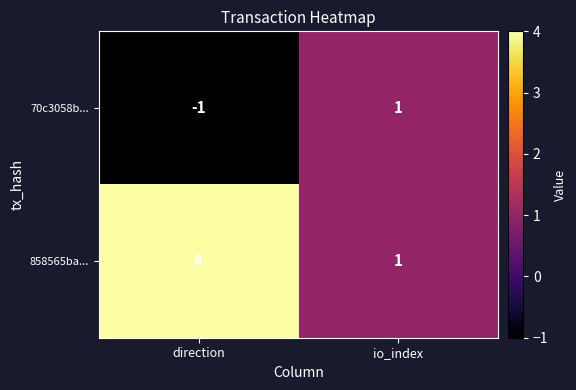

Which series has the widest spread of values?

858565ba...